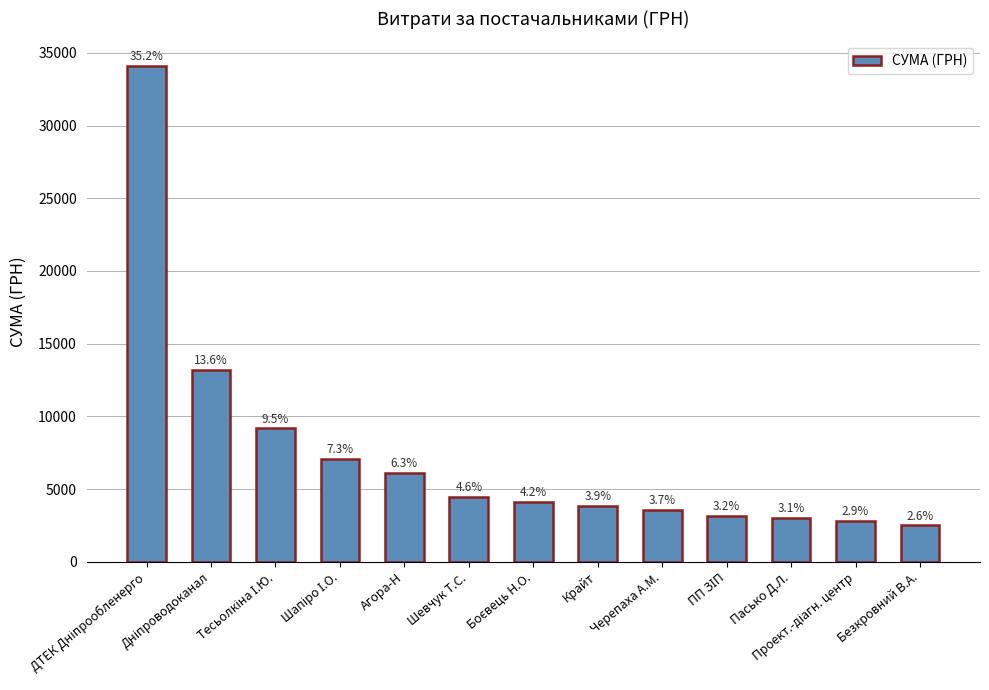

How many bars are there in total?

13